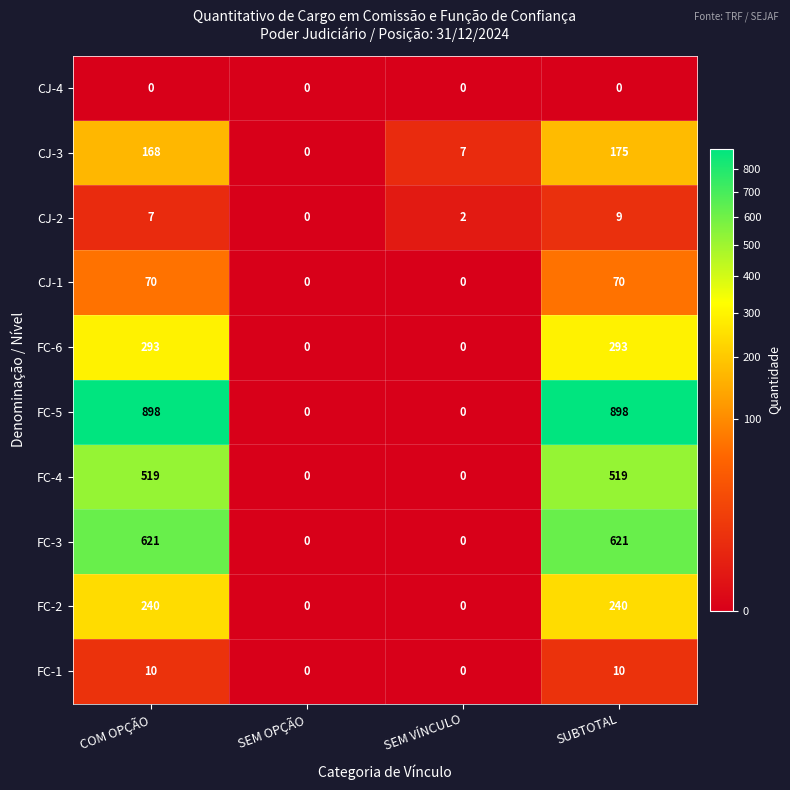

How many data points does each series have?

4